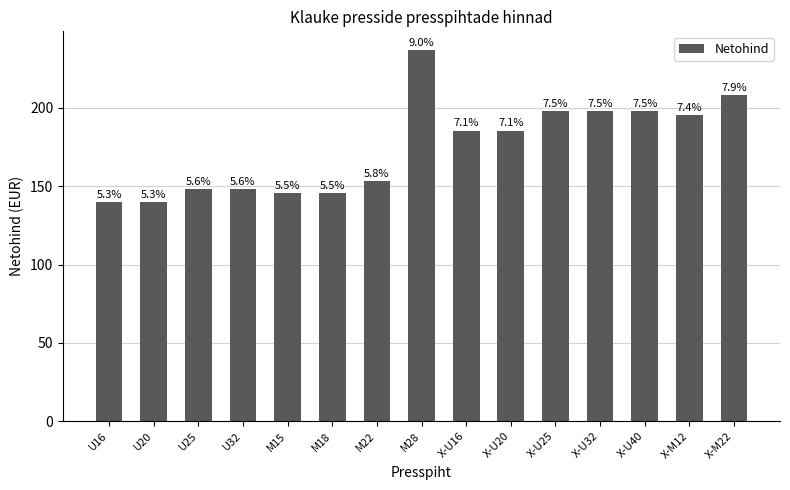

How many bars are there in total?

15